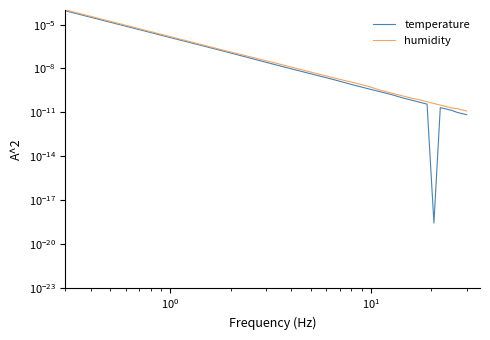

Count the number of categories in the chart.

20